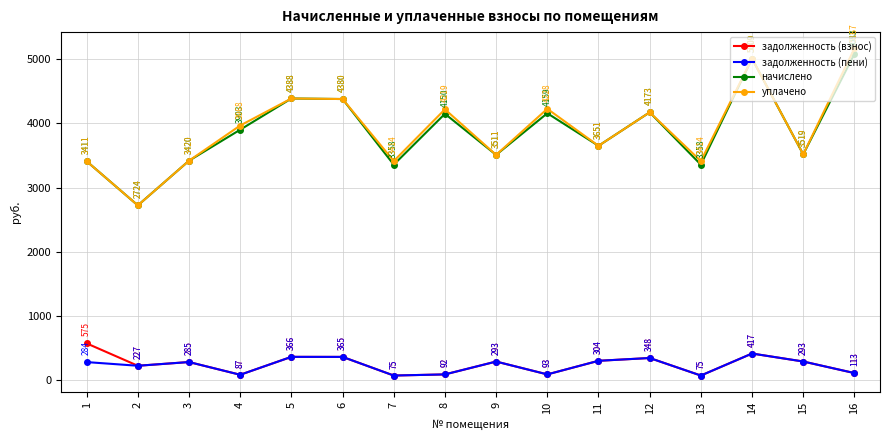

How many interior local peaks does the задолженность (пени) series have?

5